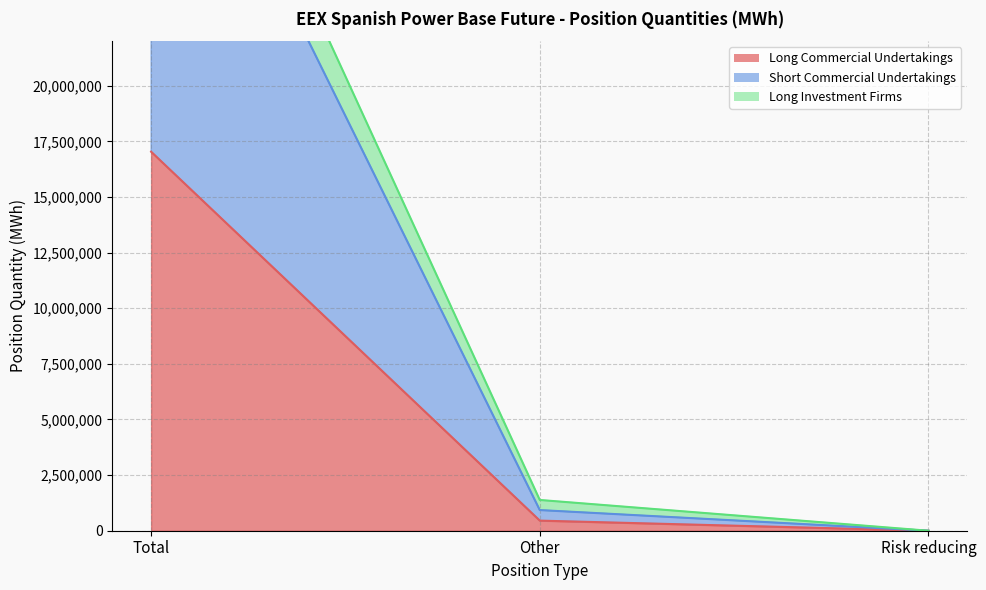

How many positive values does the Long Commercial Undertakings series have?

2